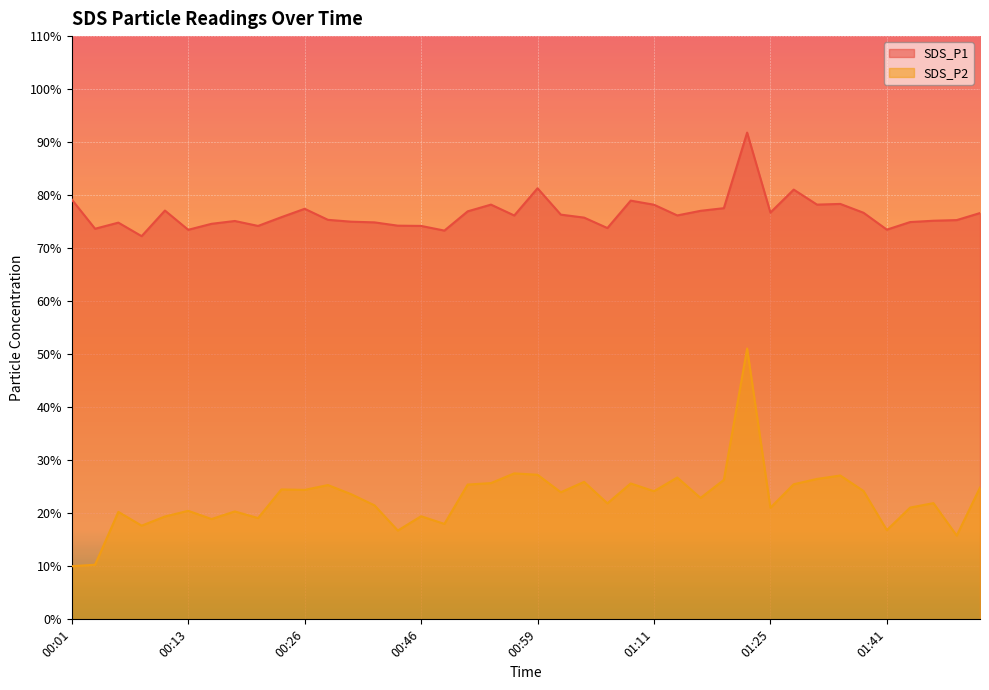

Count the number of categories in the chart.

40